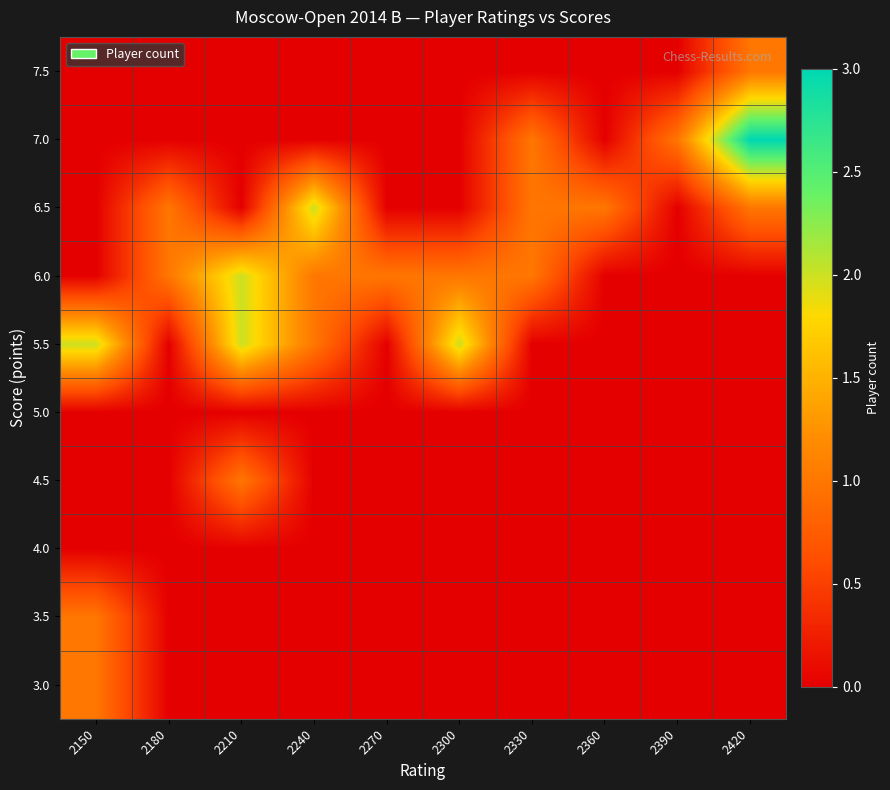

List the series in order of their peak value, lowest first.

4.0, 5.0, 3.0, 3.5, 4.5, 7.5, 5.5, 6.0, 6.5, 7.0